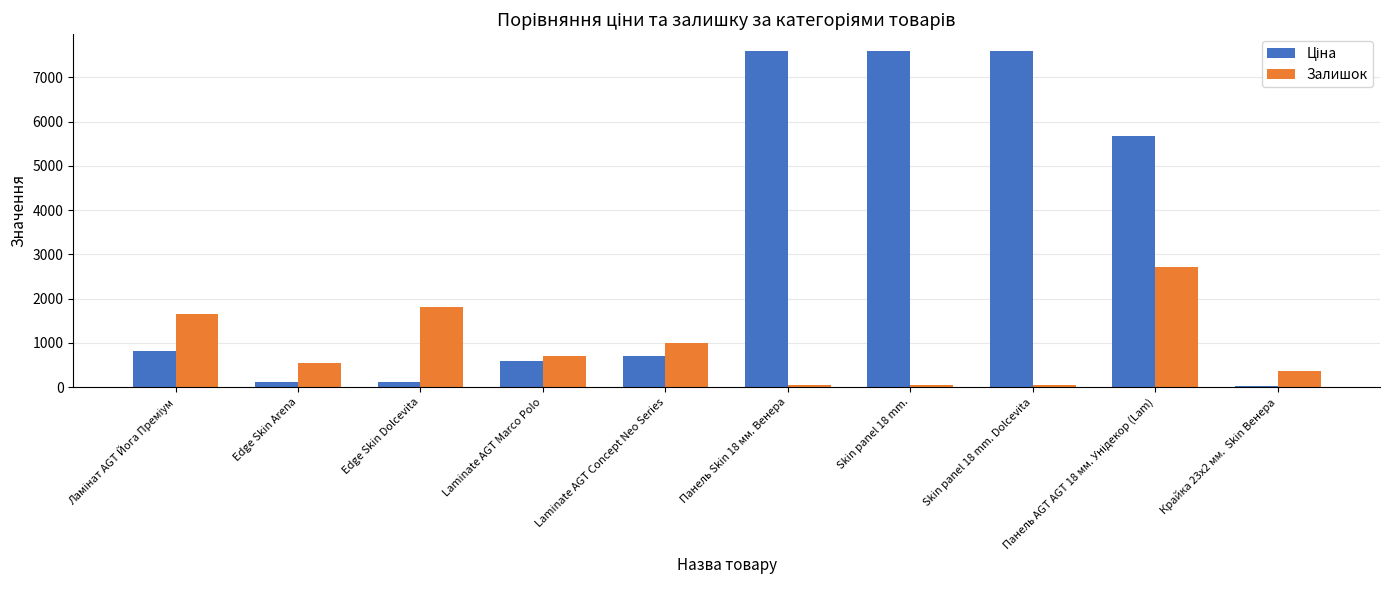

What is the average value of the Залишок series?

894.1